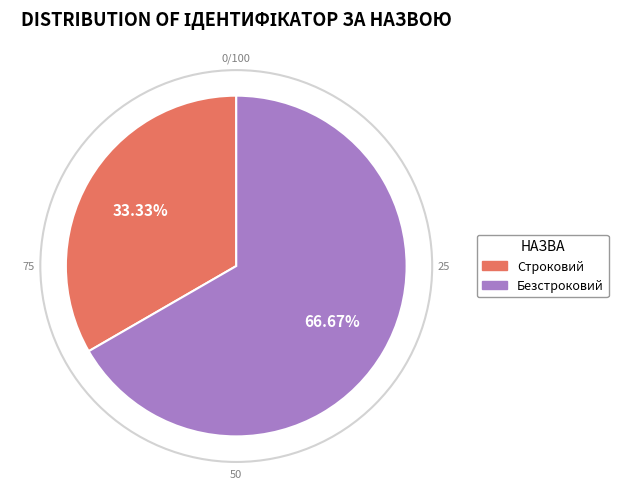

Is it true that Безстроковий is 67% of the pie?

True